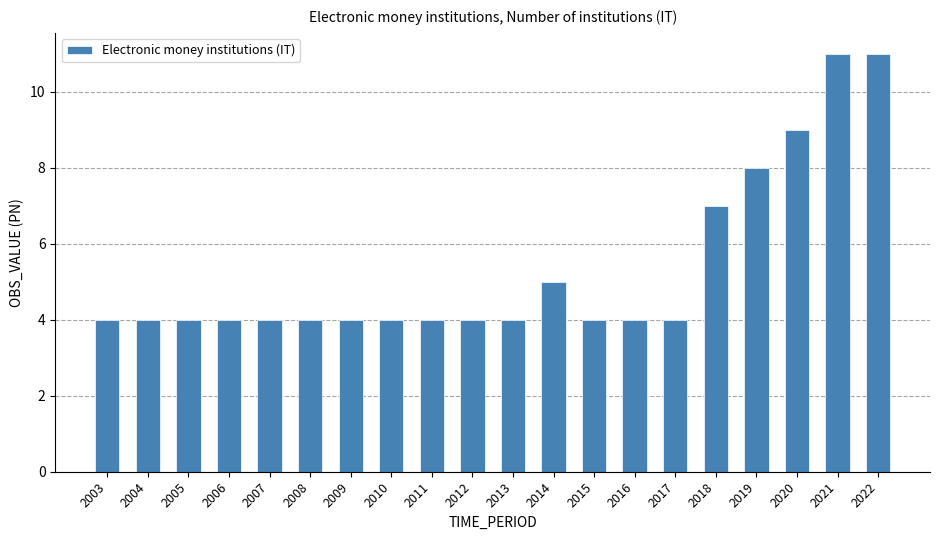

What is the sum of all values?

107